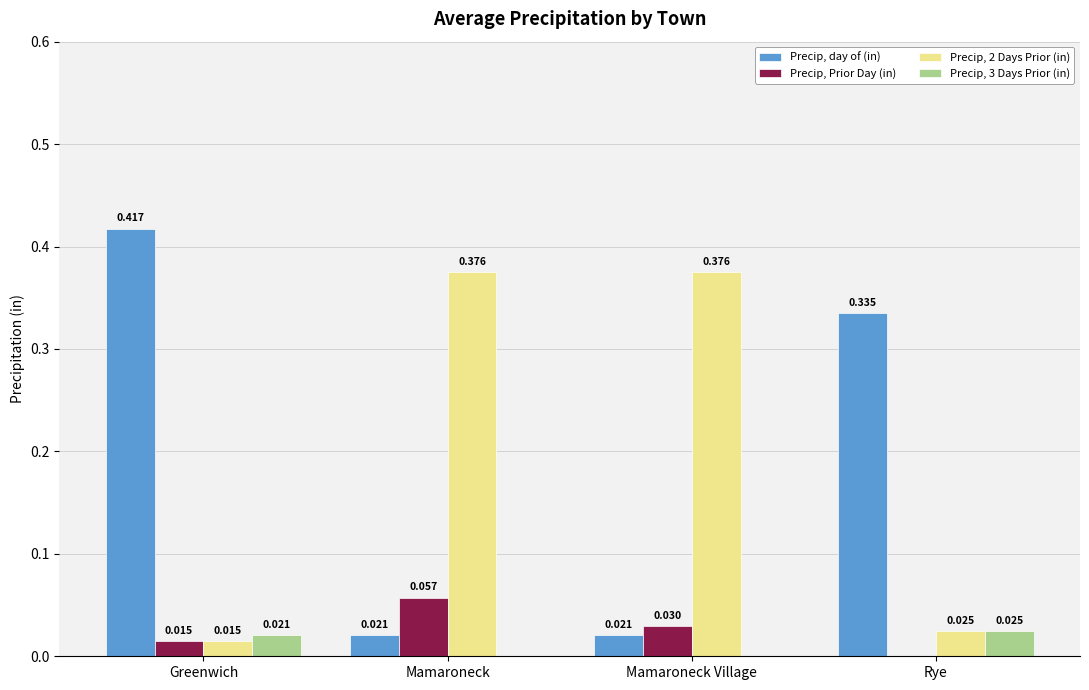

At which label is Precip, 2 Days Prior (in) closest to 0?

Greenwich